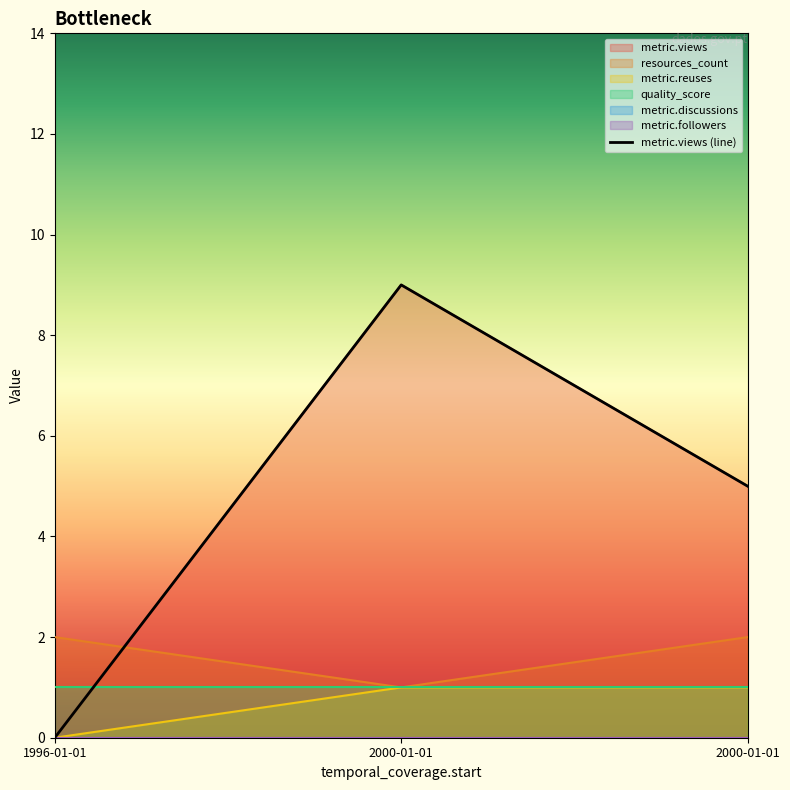

True or false: the data shows 5 at 1996-01-01.

False